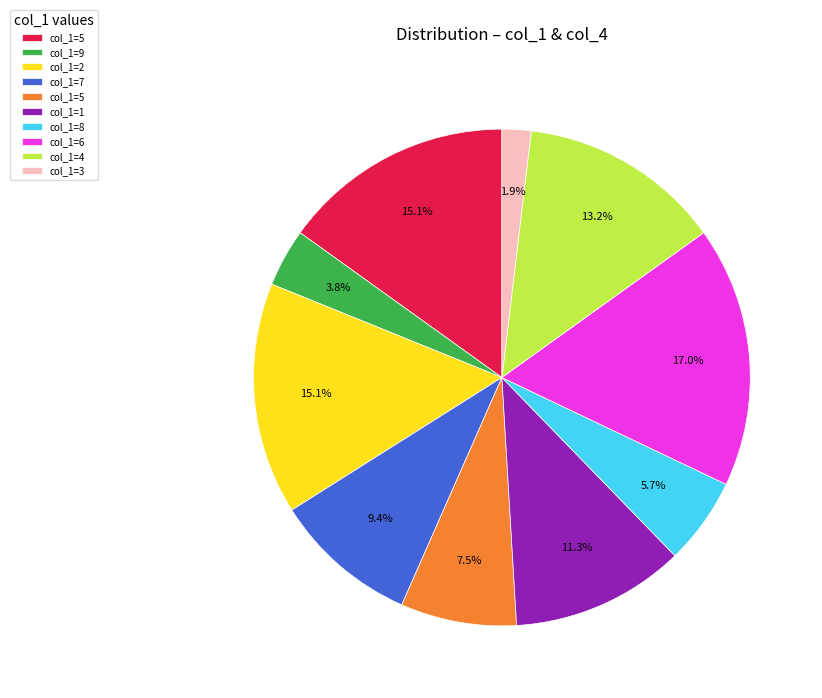

Does any single category account for the majority?

No